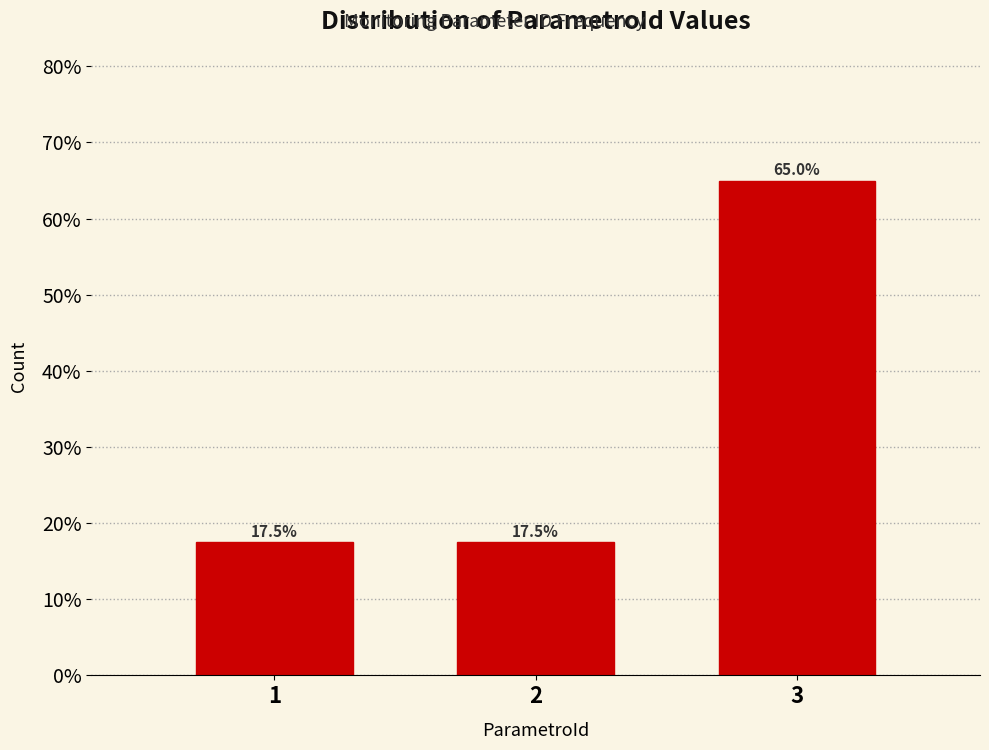

Reading left to right, list all the values displayed in this chart.

17.5	17.5	65.0